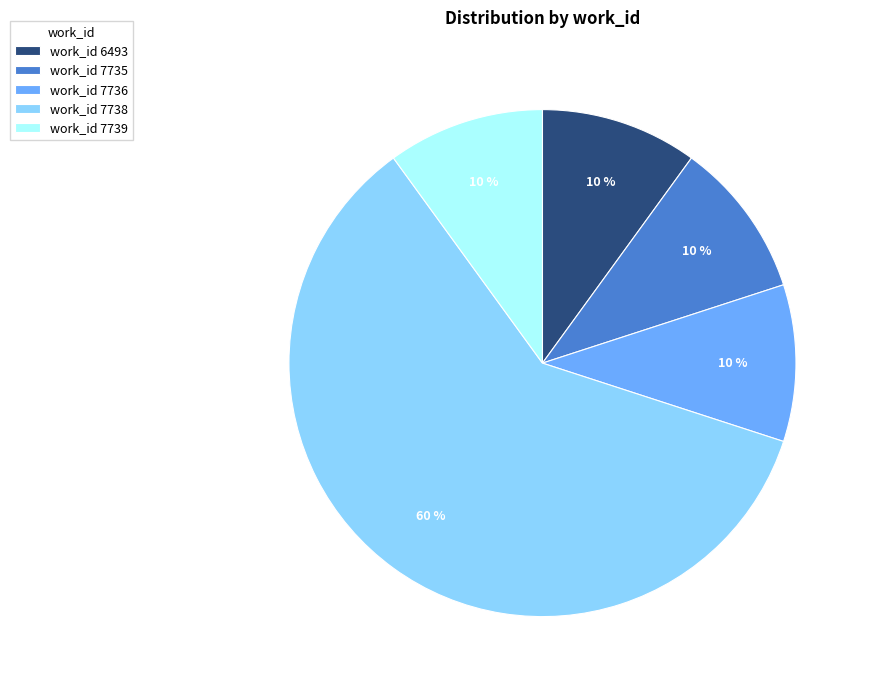

The work_id 7738 slice represents 60% of the pie. True or false?

True